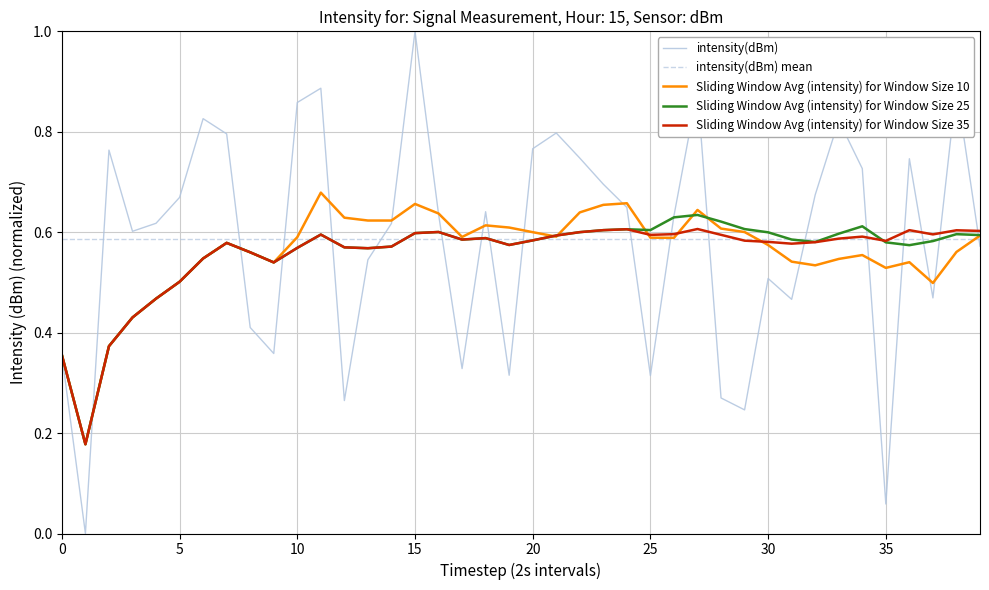

The value at 1 is 0.0. True or false?

True